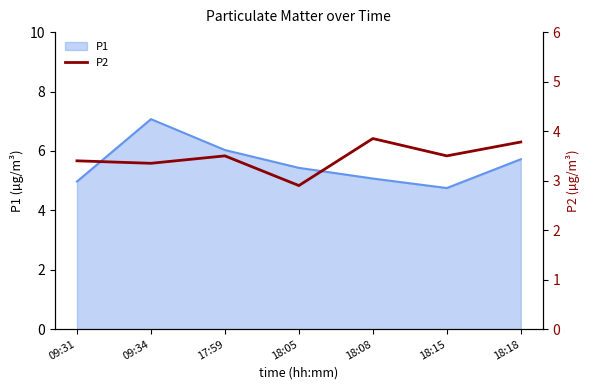

Between 18:08 and 18:15, which is larger?

18:08